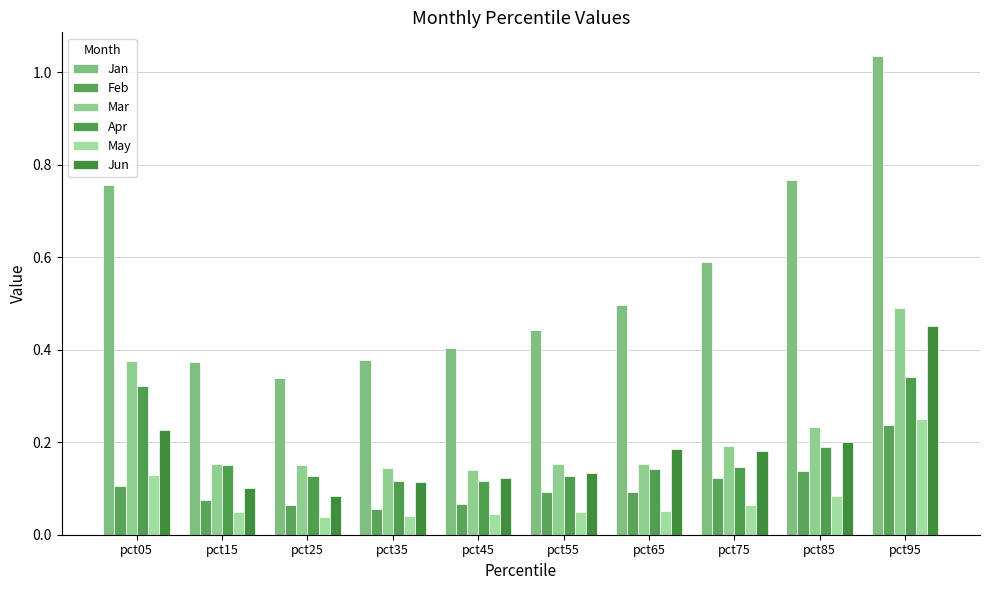

At which label does Jun reach its minimum?

pct25